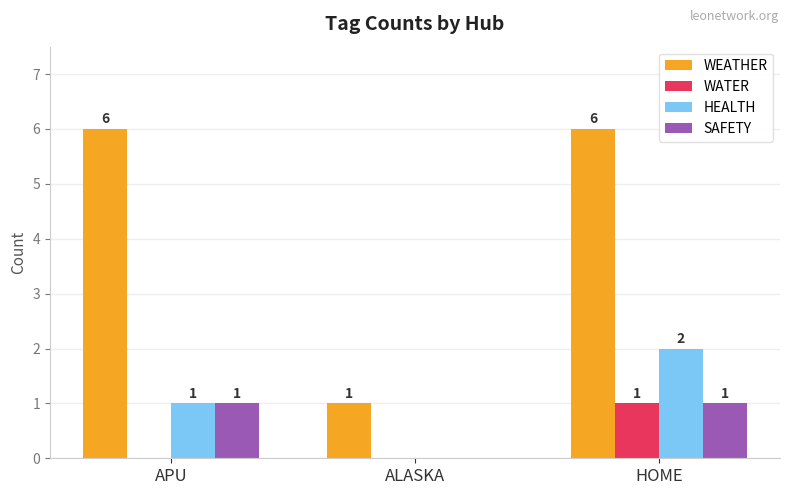

What is the maximum value shown in the chart?

6